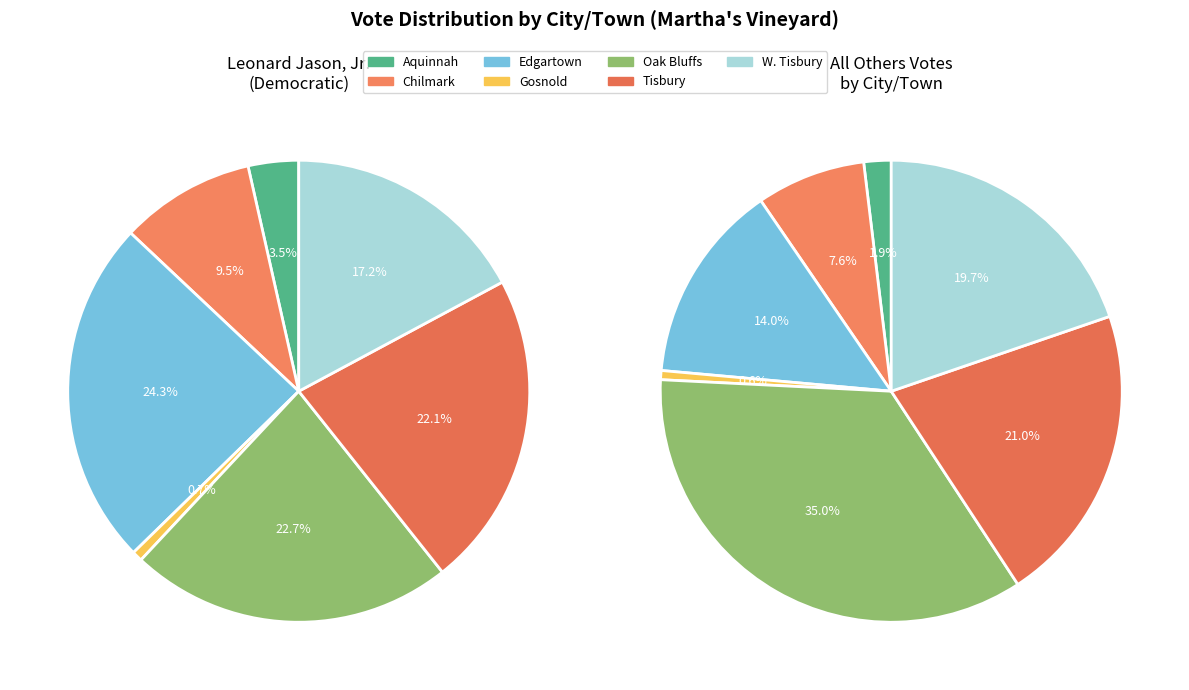

Is there any slice that represents more than half of the pie?

No